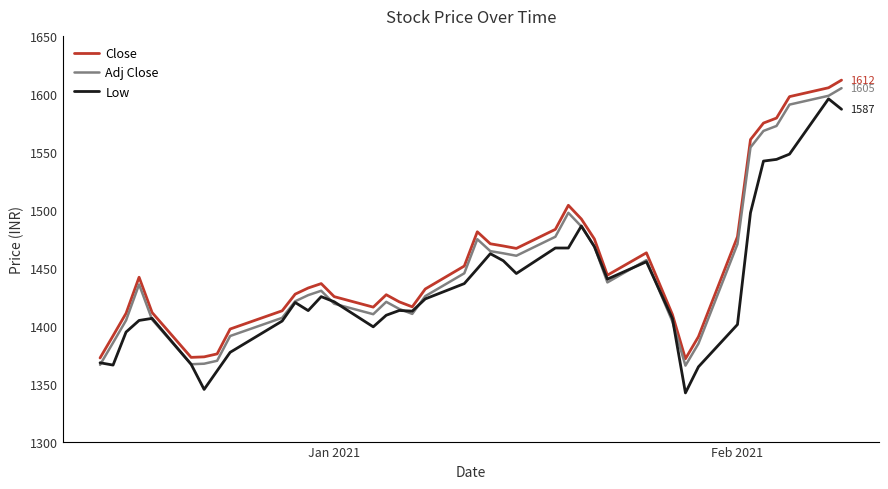

What are all the series names shown in the legend?

Close, Adj Close, Low